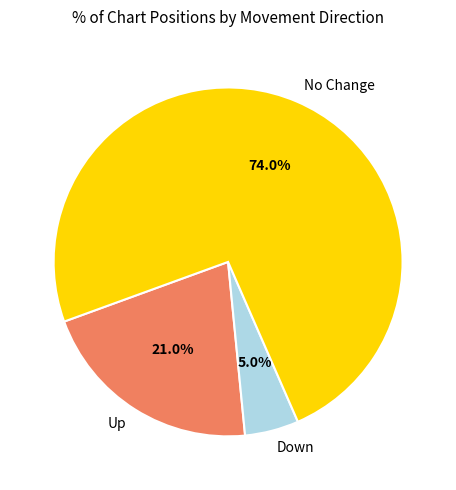

How many slices are in this pie chart?

3